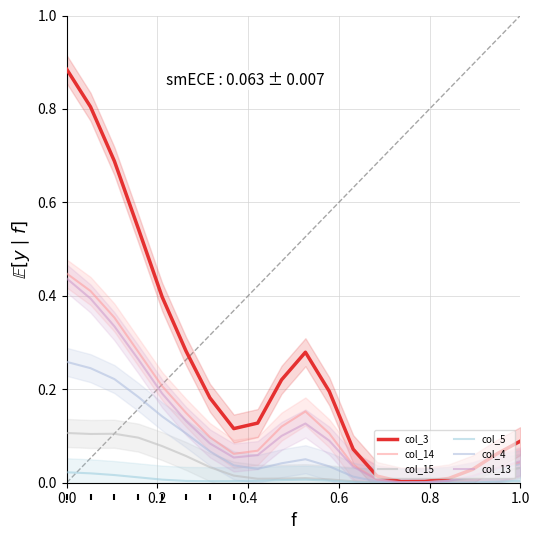

Is the value of col_15 at 10 greater than the value of col_5 at 0.6?

No